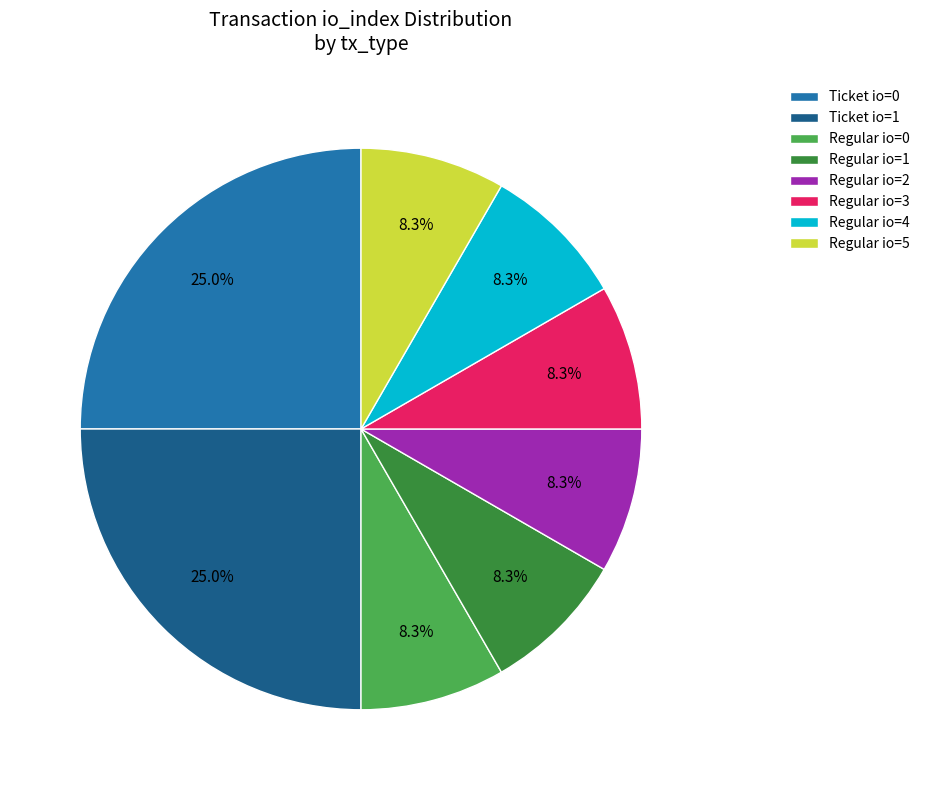

What is the ratio of the value at Regular io=0 to the value at Regular io=3?

1.0